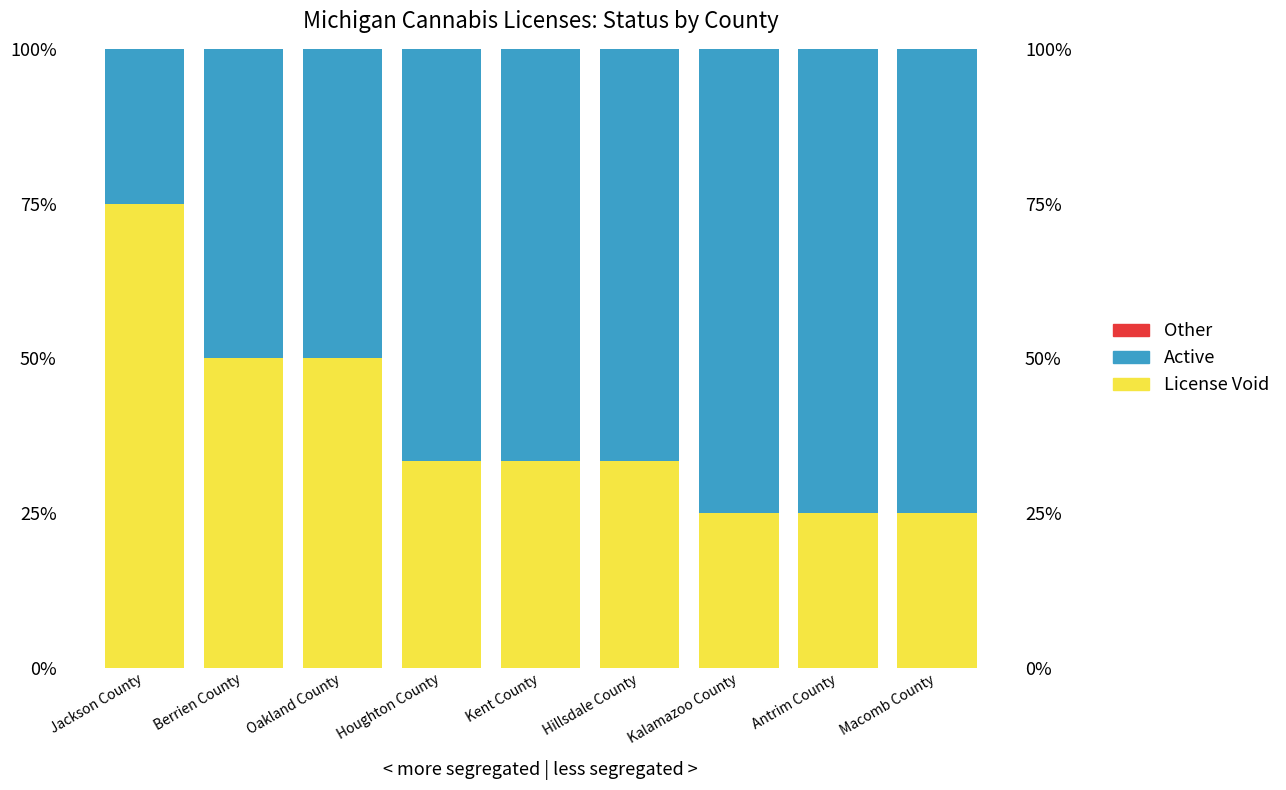

What is the total value across all series at Oakland County?

100.0